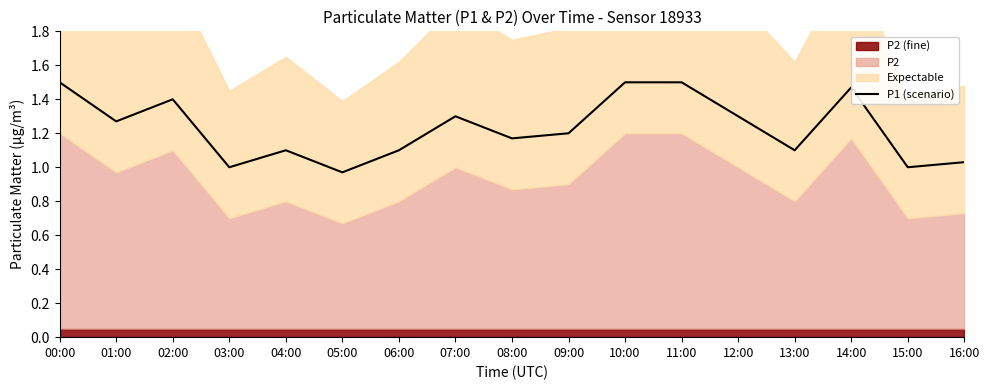

What position from the left is 16:00?

17